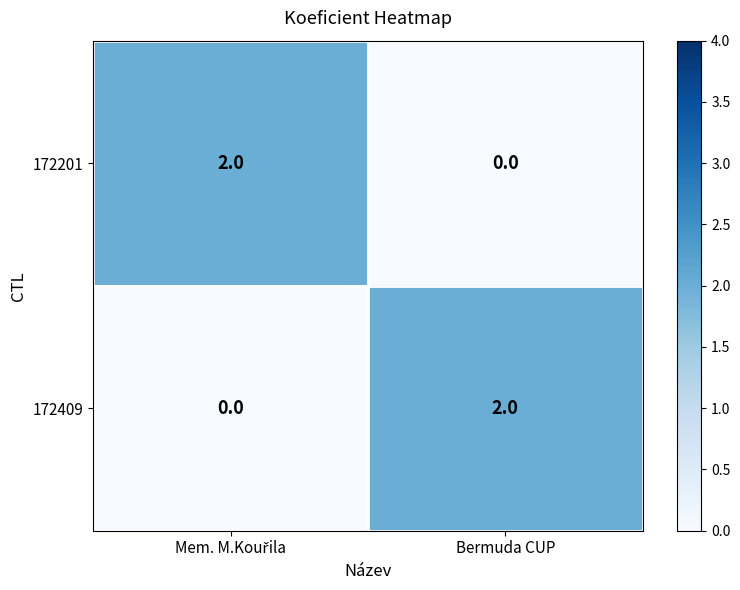

True or false: 172201 has a value of 0 at Bermuda CUP.

True